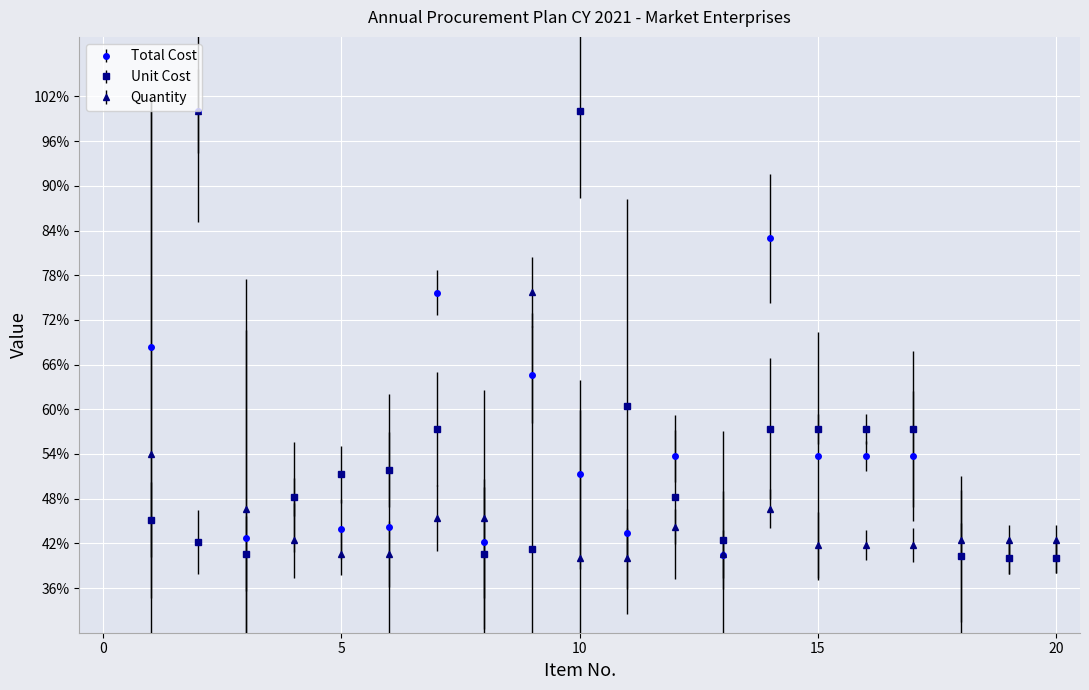

What is the maximum value for Quantity?

100.0